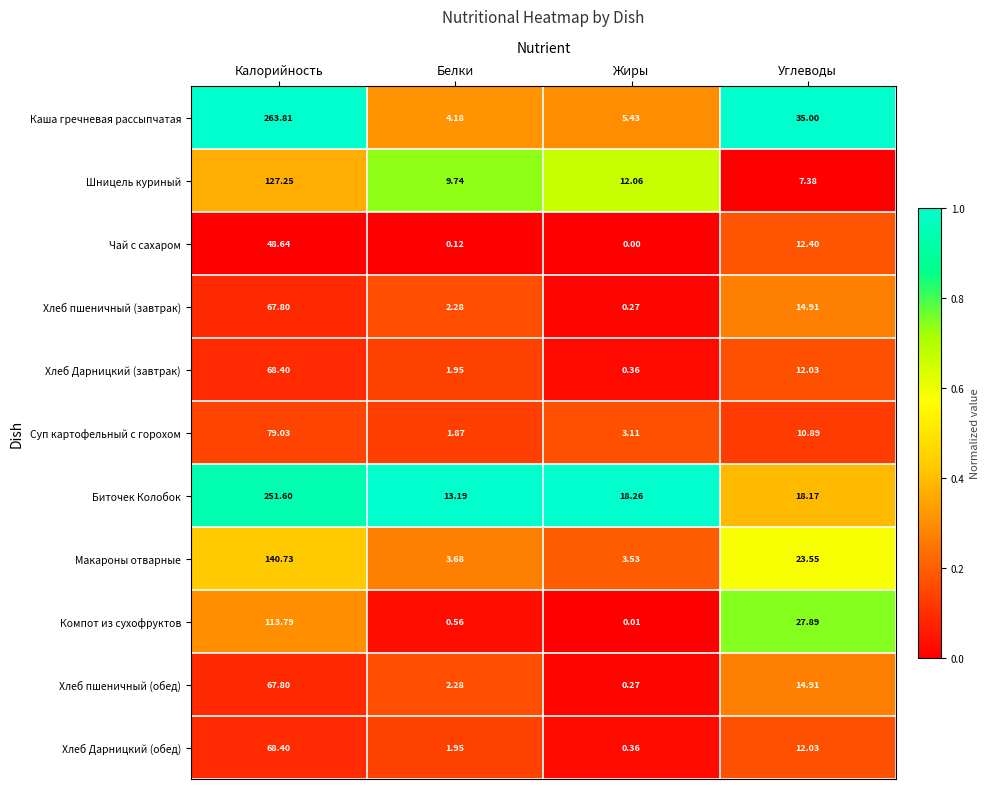

At which label does Чай с сахаром reach its minimum?

Жиры